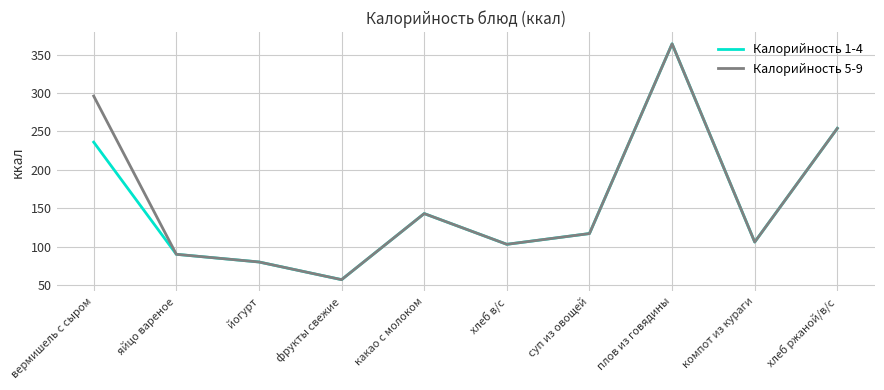

What is the sum of all Калорийность 5-9 values?

1610